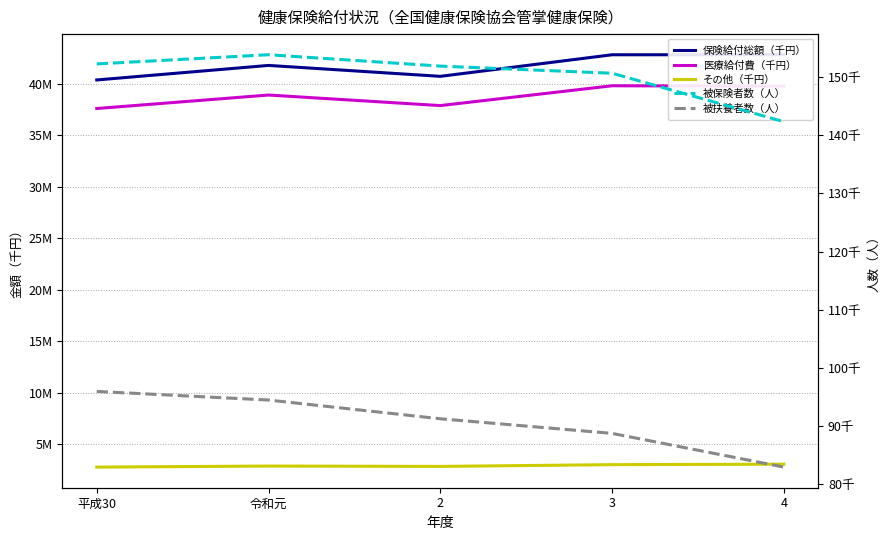

Between 3 and 2, which is larger?

3